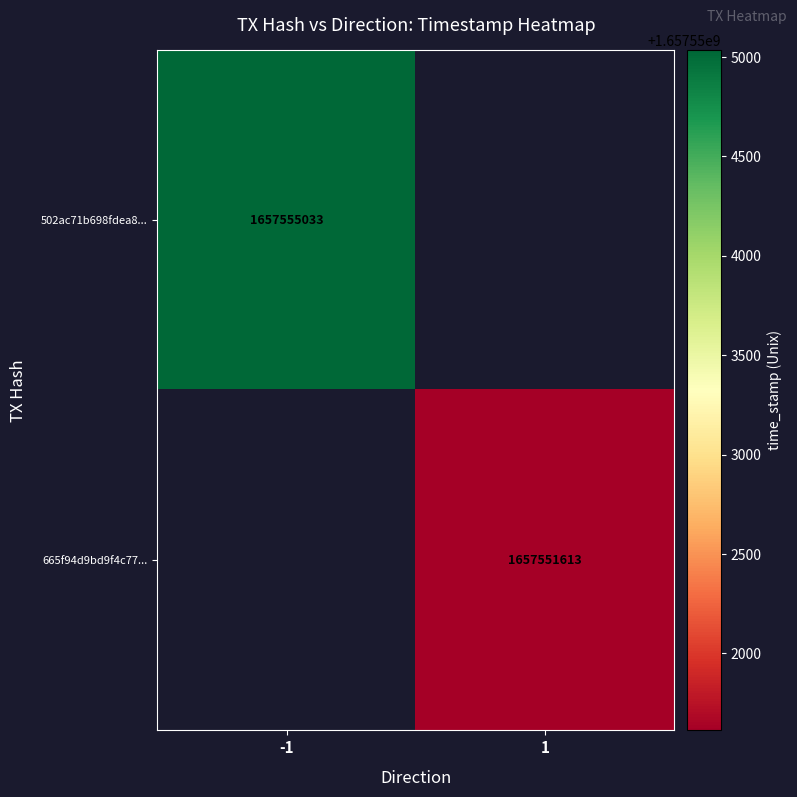

The 665f94d9bd9f4c77... series shows 1156321522 at 1. True or false?

False